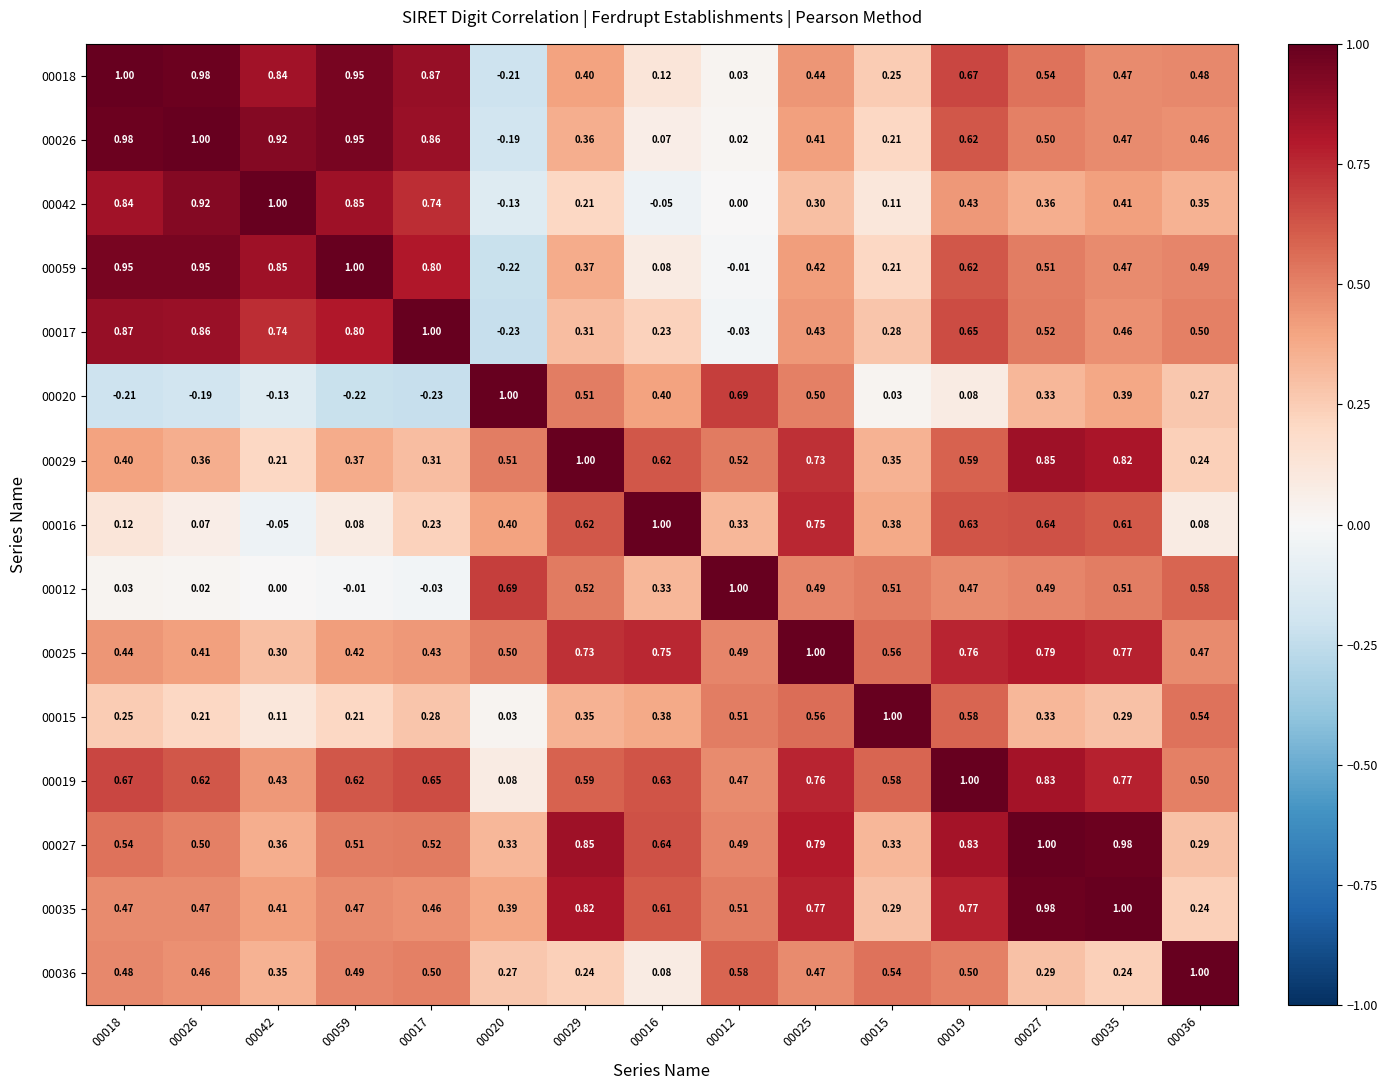

Is the value of 00015 at 00059 greater than the value of 00025 at 00012?

No